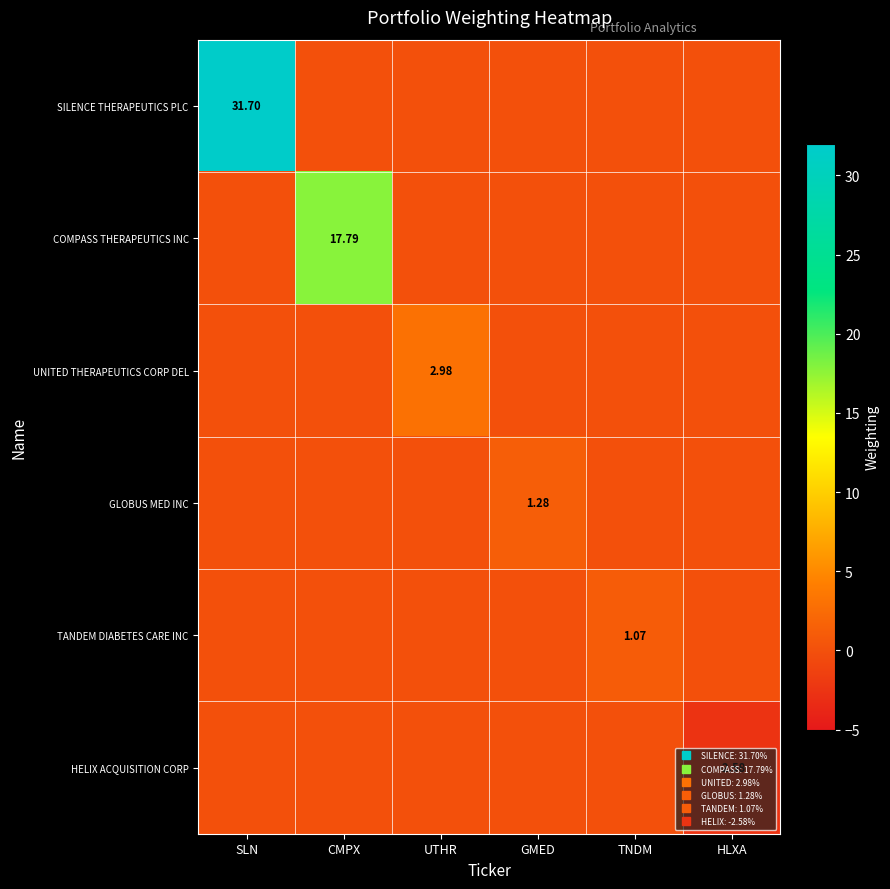

What is the average value of the TANDEM DIABETES CARE INC series?

0.2